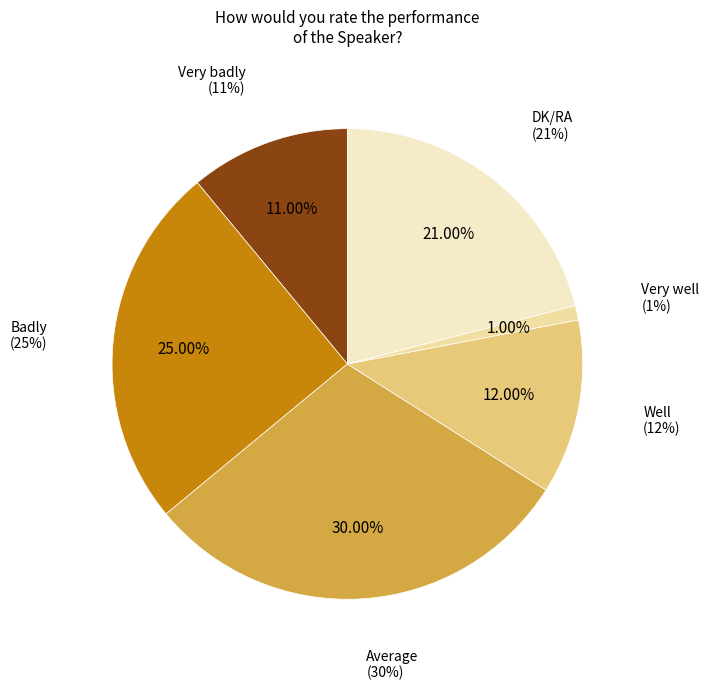

Does DK/RA represent more than half of the total?

No